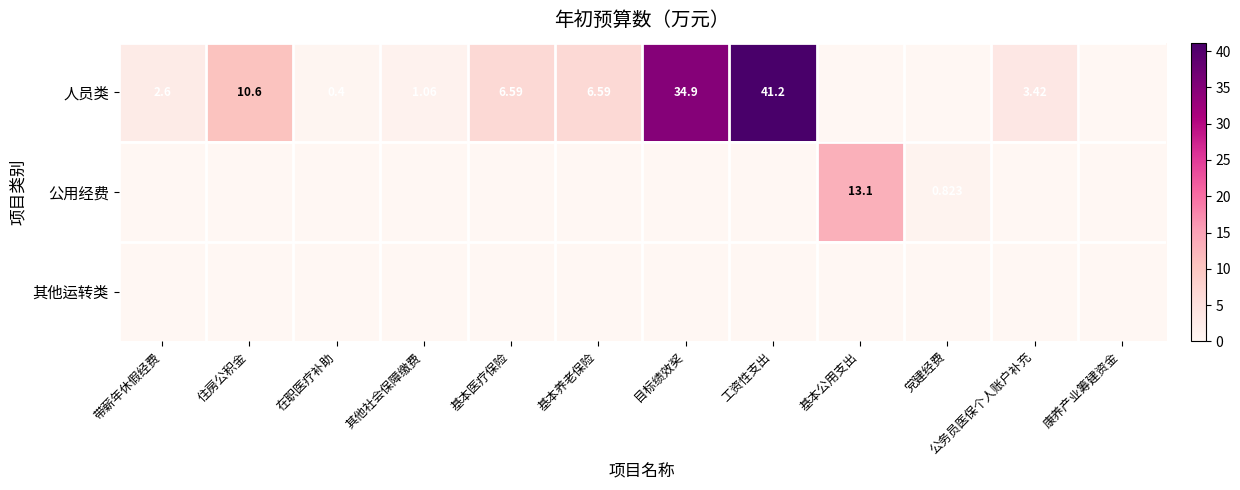

How many categories are shown in the chart?

12